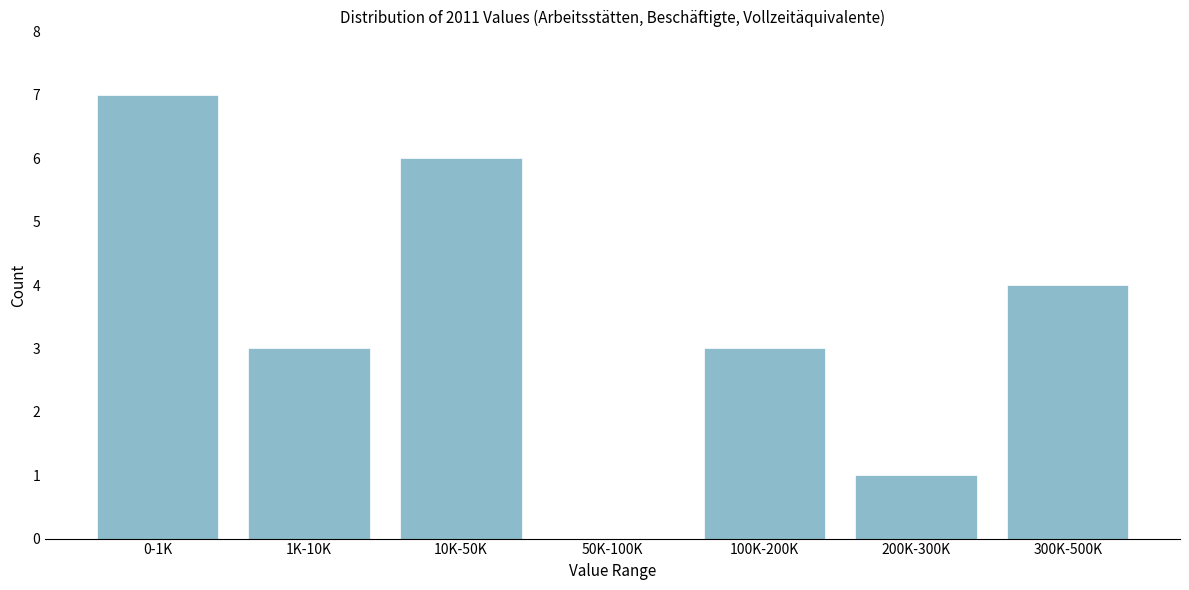

Reading right to left, list all the values displayed in this chart.

300K-500K=4	200K-300K=1	100K-200K=3	50K-100K=0	10K-50K=6	1K-10K=3	0-1K=7